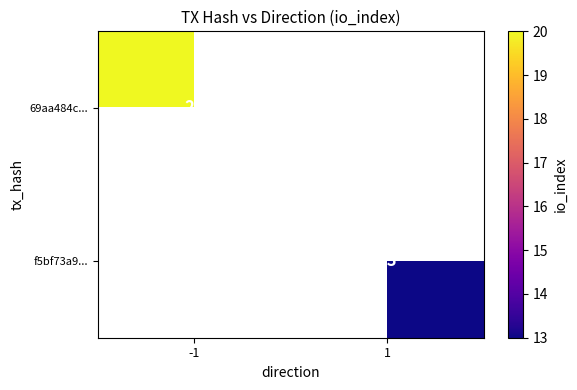

True or false: f5bf73a9... has a value of 13 at 1.

True